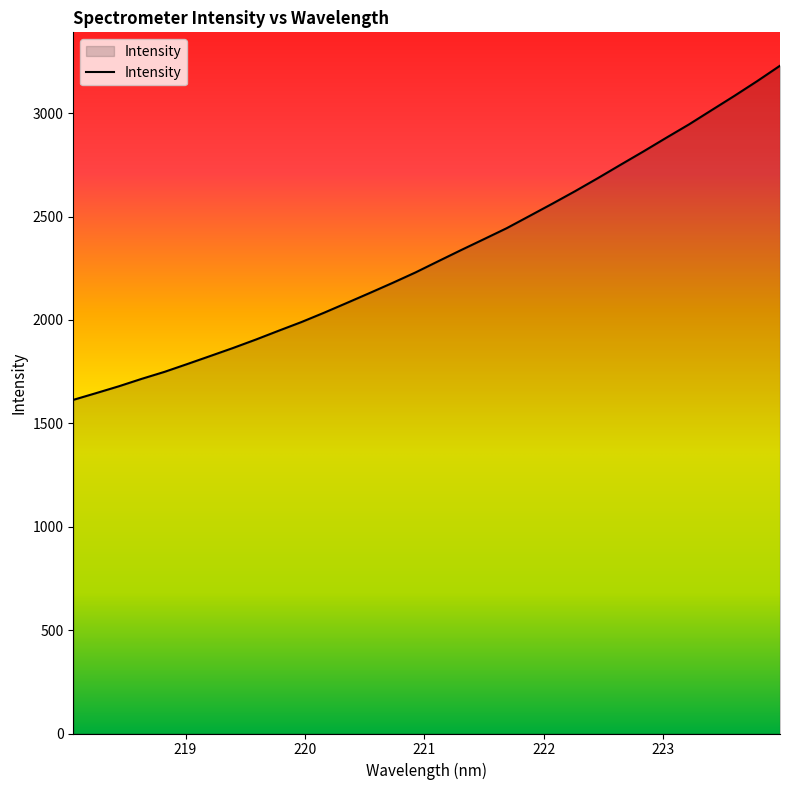

What is the difference between the maximum and minimum values?

1616.0